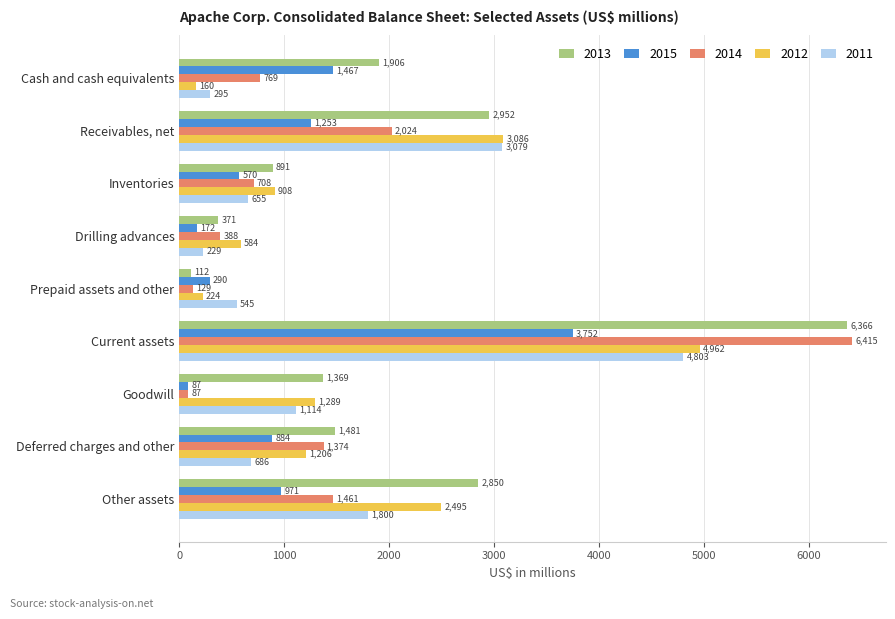

What is the difference between the highest and lowest values at Other assets?

1879